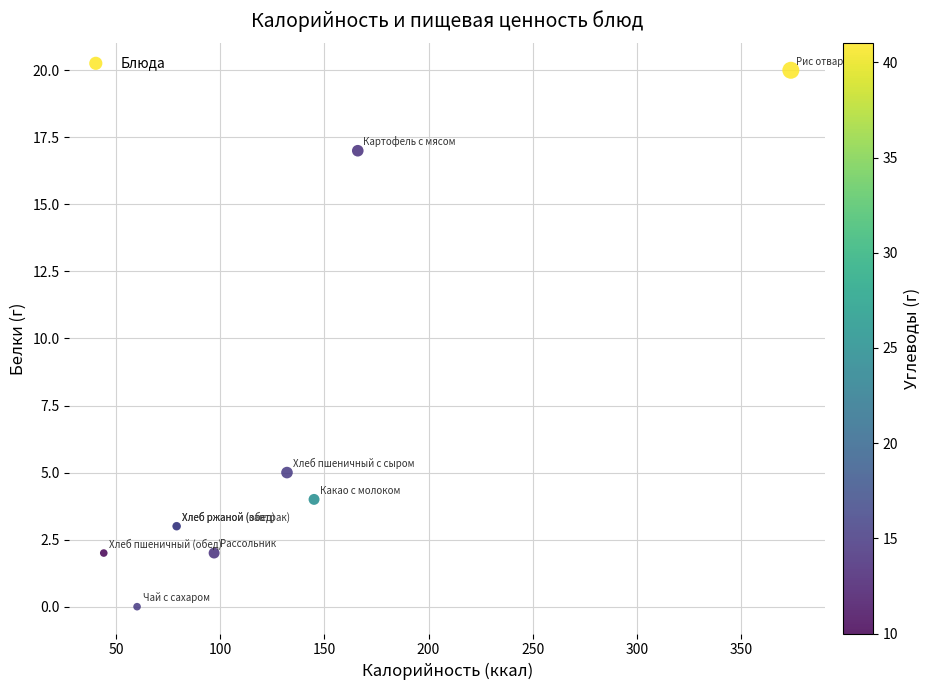

What Y value in the scatter plot is closest to 10?

5